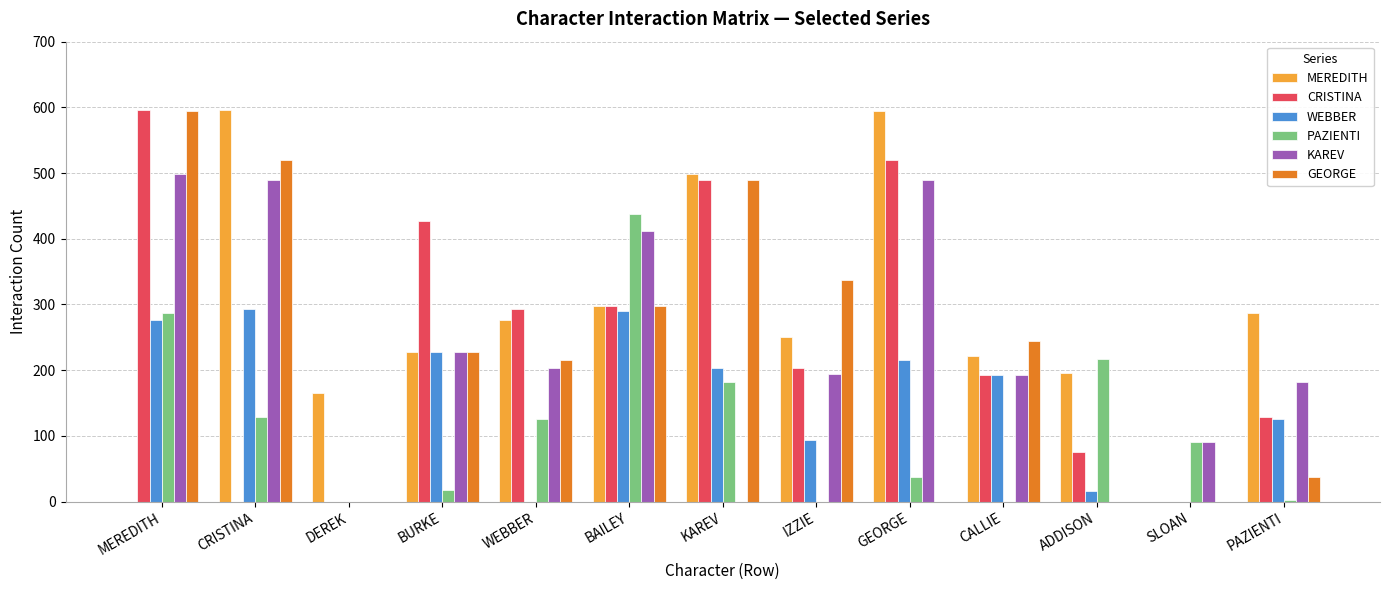

Which series has the largest total across all categories?

MEREDITH